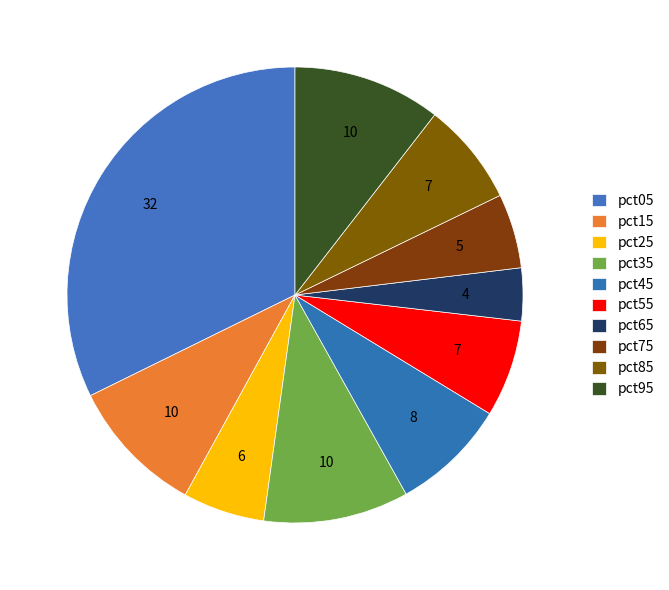

Between pct65 and pct15, which is larger?

pct15